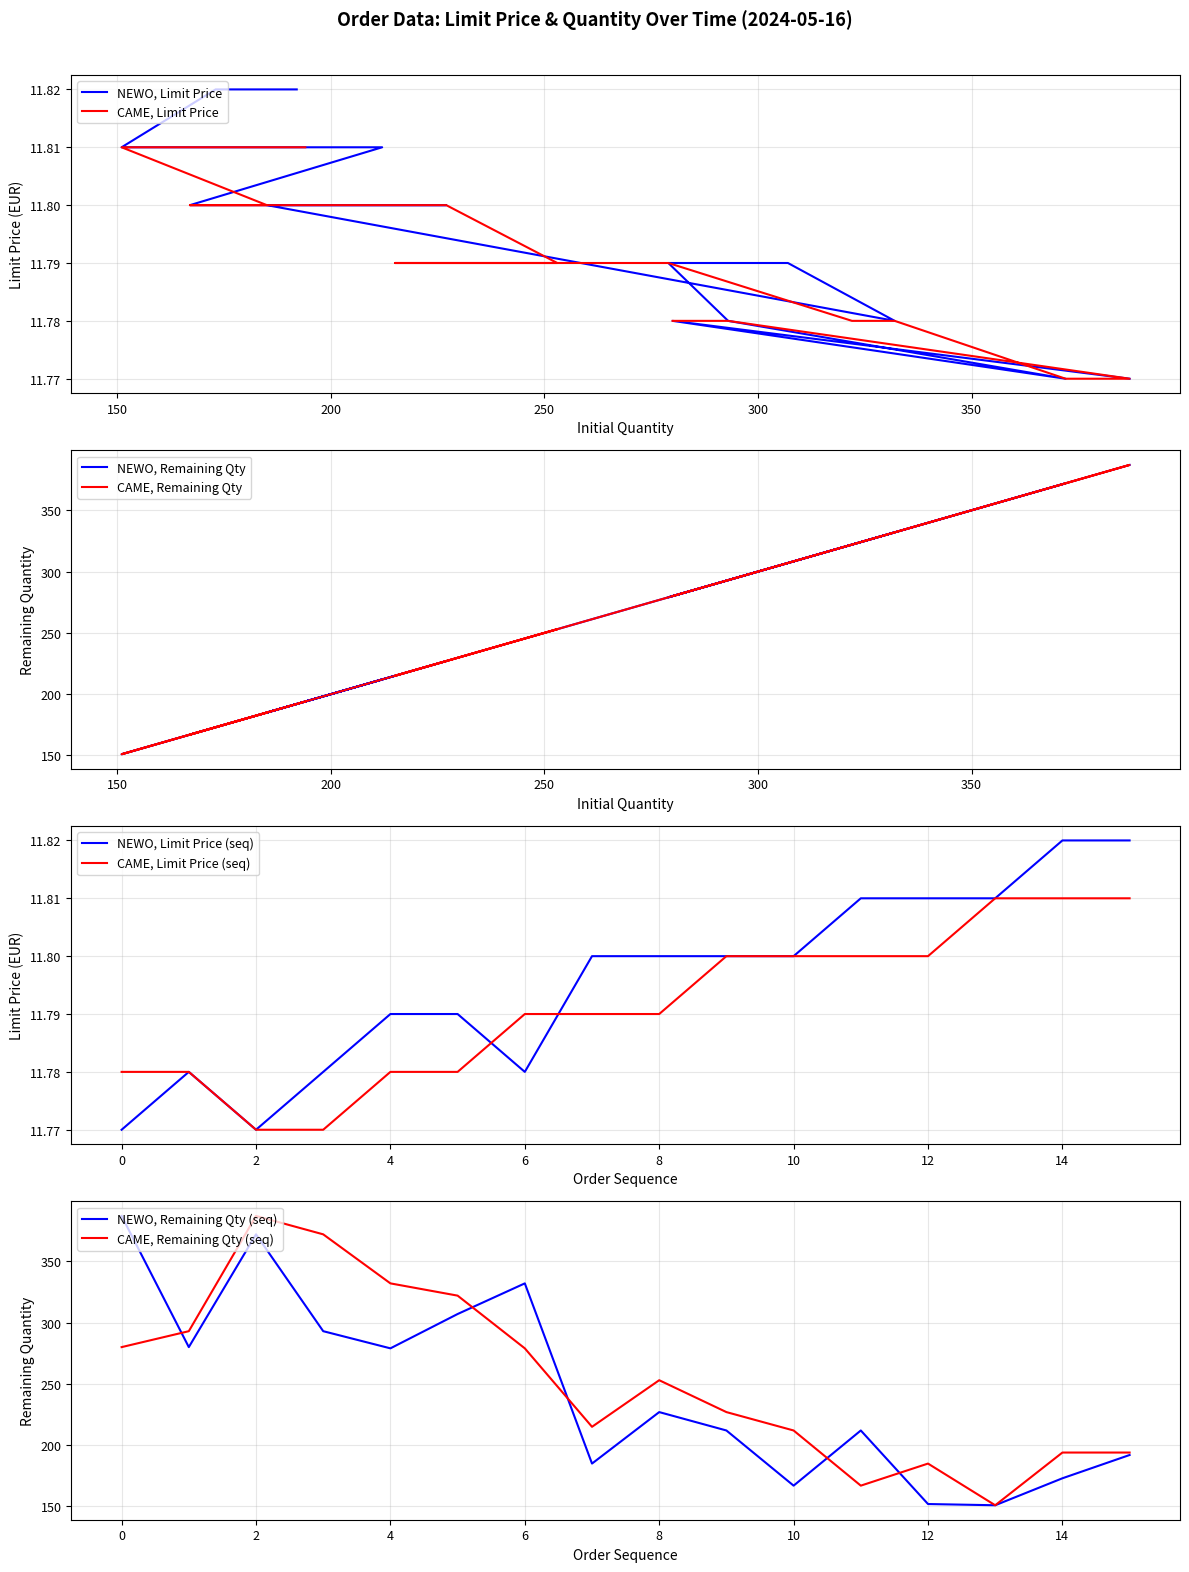

What is the label of the 6th point from the left?

350